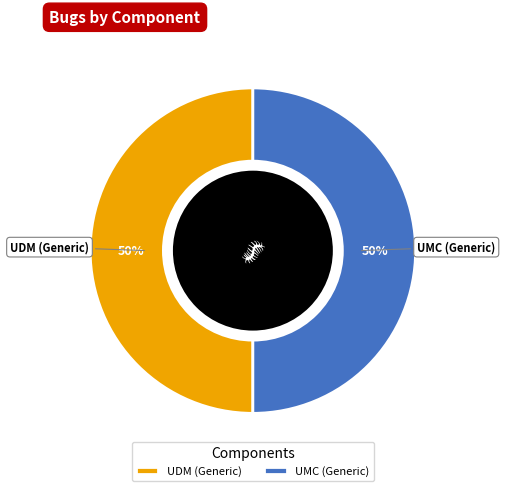

What is the ratio of the value at UDM (Generic) to the value at UMC (Generic)?

1.0